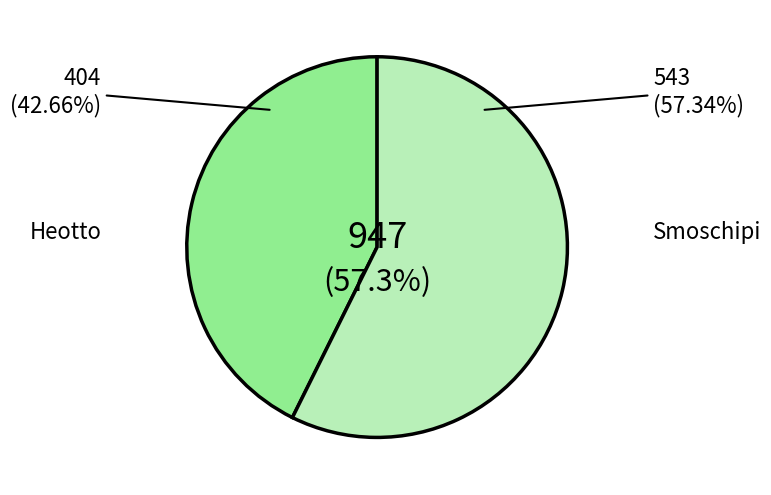

How many slices are in this pie chart?

2